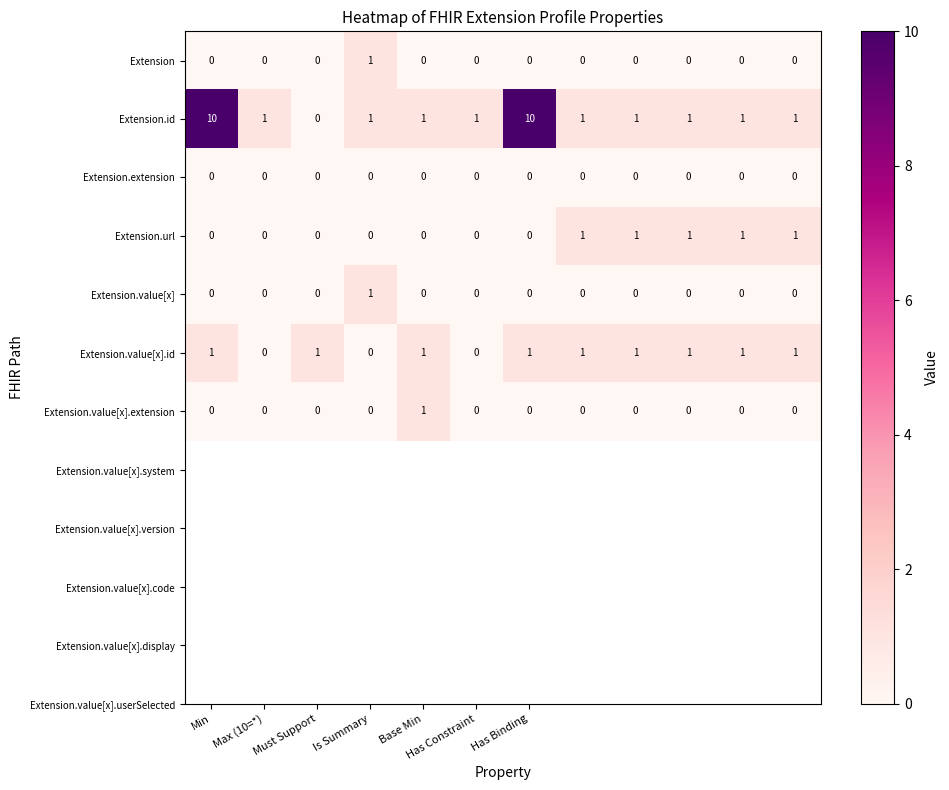

Which series has the widest spread of values?

Extension.id